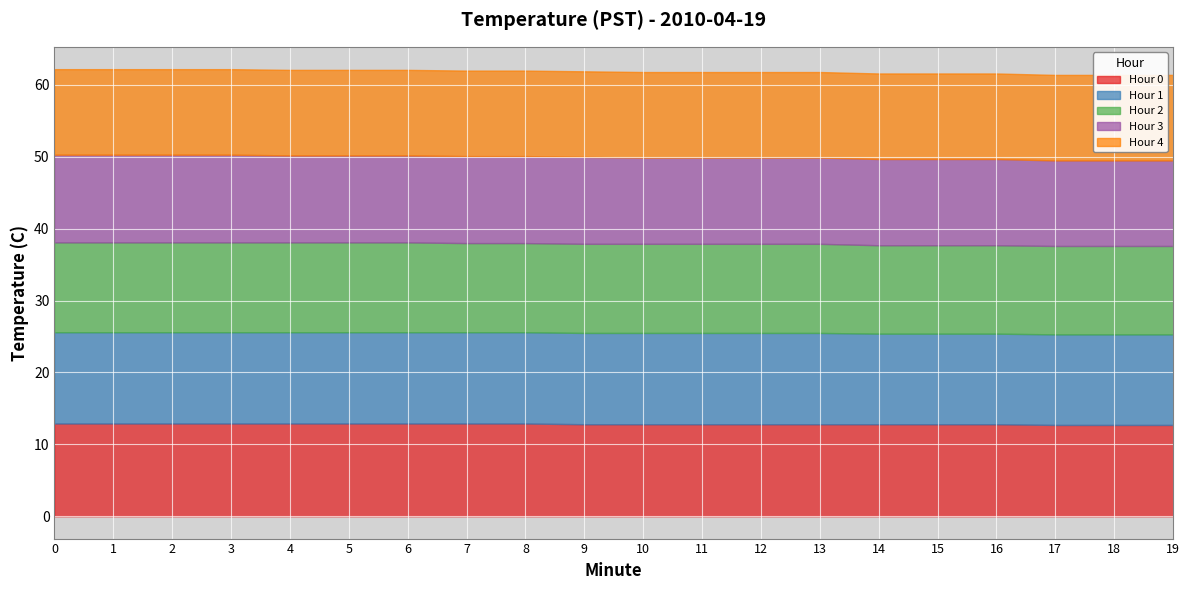

Reading left to right, extract all data points from this chart.

Hour 0: 0=12.9	1=12.9	2=12.9	3=12.9	4=12.9	5=12.9	6=12.9	7=12.9	8=12.9	9=12.8	10=12.8	11=12.8	12=12.8	13=12.8	14=12.8	15=12.8	16=12.8	17=12.7	18=12.7	19=12.7
Hour 1: 0=12.7	1=12.7	2=12.7	3=12.7	4=12.7	5=12.7	6=12.7	7=12.7	8=12.7	9=12.7	10=12.7	11=12.7	12=12.7	13=12.7	14=12.6	15=12.6	16=12.6	17=12.6	18=12.6	19=12.6
Hour 2: 0=12.5	1=12.5	2=12.5	3=12.5	4=12.5	5=12.5	6=12.5	7=12.4	8=12.4	9=12.4	10=12.4	11=12.4	12=12.4	13=12.4	14=12.3	15=12.3	16=12.3	17=12.3	18=12.3	19=12.3
Hour 3: 0=12.2	1=12.2	2=12.2	3=12.2	4=12.1	5=12.1	6=12.1	7=12.1	8=12.1	9=12.1	10=12.0	11=12.0	12=12.0	13=12.0	14=12.0	15=12.0	16=12.0	17=11.9	18=11.9	19=11.9
Hour 4: 0=11.9	1=11.9	2=11.9	3=11.9	4=11.9	5=11.9	6=11.9	7=11.9	8=11.9	9=11.9	10=11.9	11=11.9	12=11.9	13=11.9	14=11.9	15=11.9	16=11.9	17=11.9	18=11.9	19=11.9